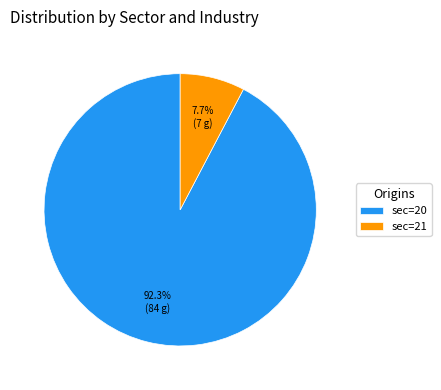

What percentage do sec=20 and sec=21 together represent?

100.0%